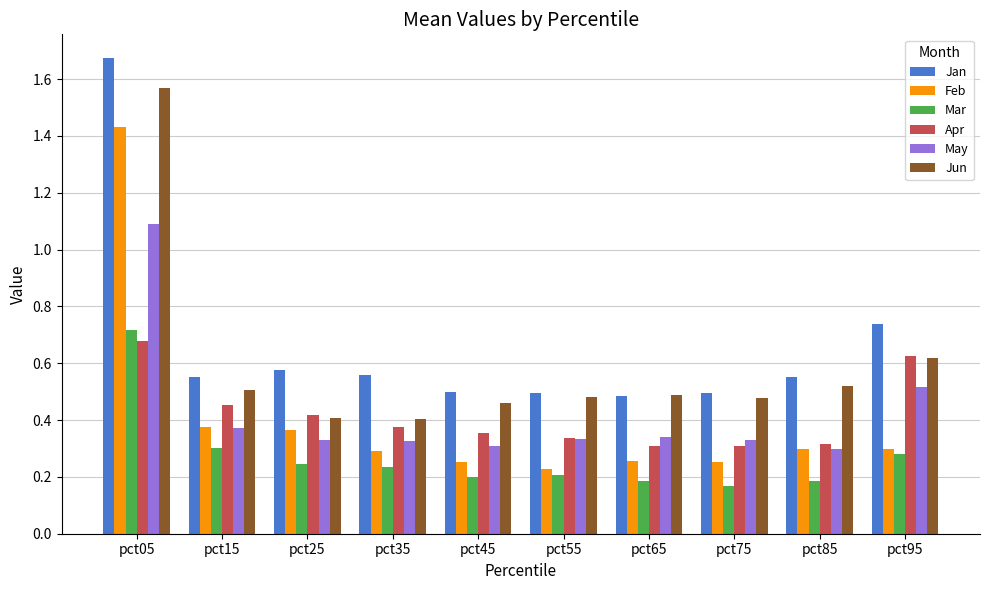

Rank the series by their maximum value, from lowest to highest.

Apr, Mar, May, Feb, Jun, Jan